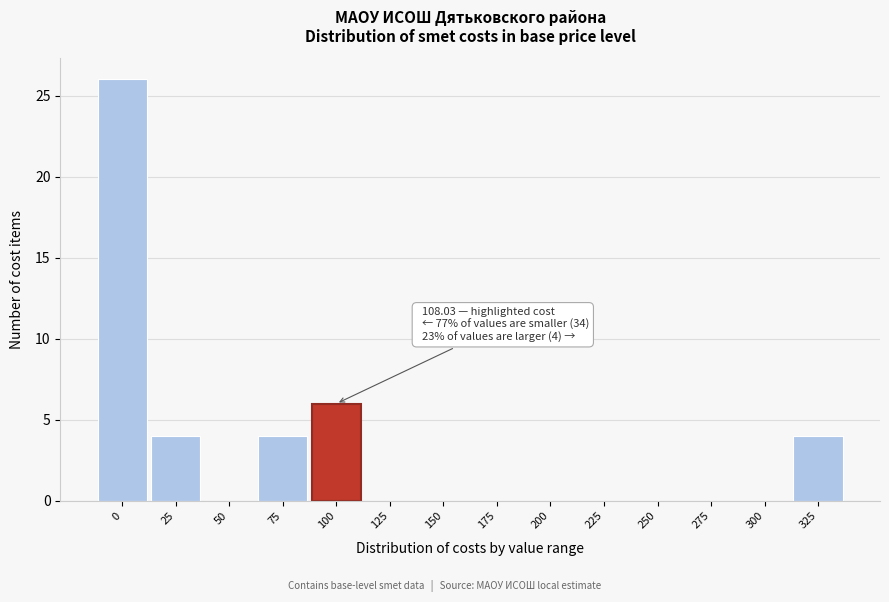

Reading left to right, list all the values displayed in this chart.

0=26	25=4	50=0	75=4	100=6	125=0	150=0	175=0	200=0	225=0	250=0	275=0	300=0	325=4